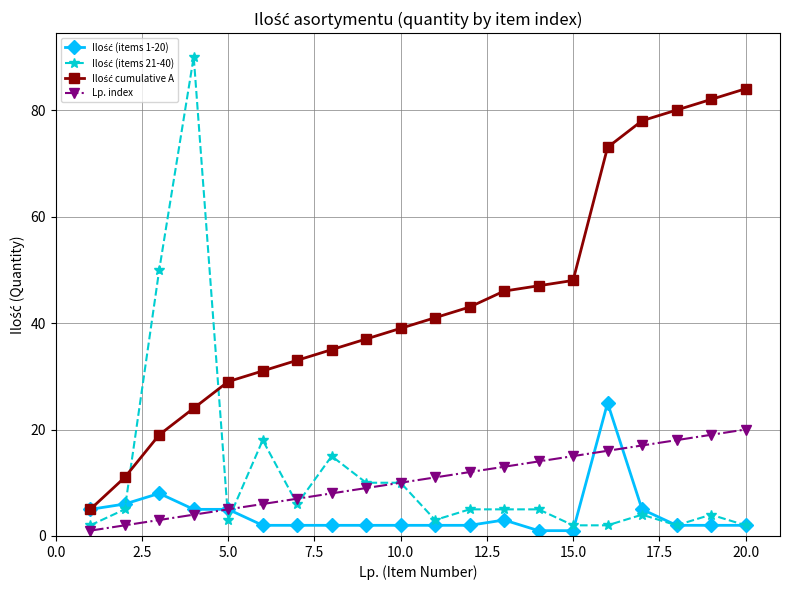

How many categories are shown in the chart?

20